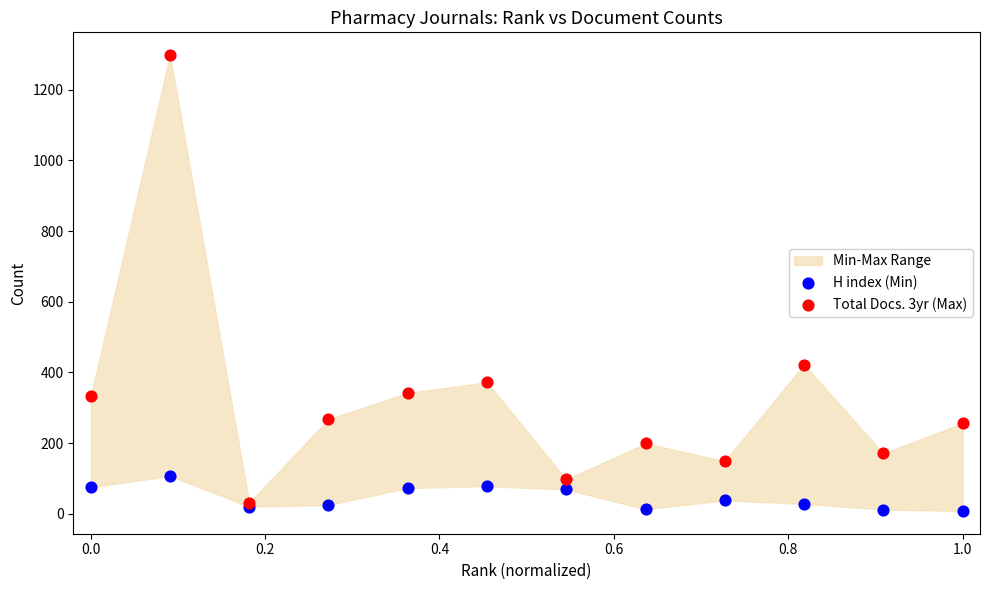

Which series reaches the maximum Y coordinate?

Total Docs. 3yr (Max)